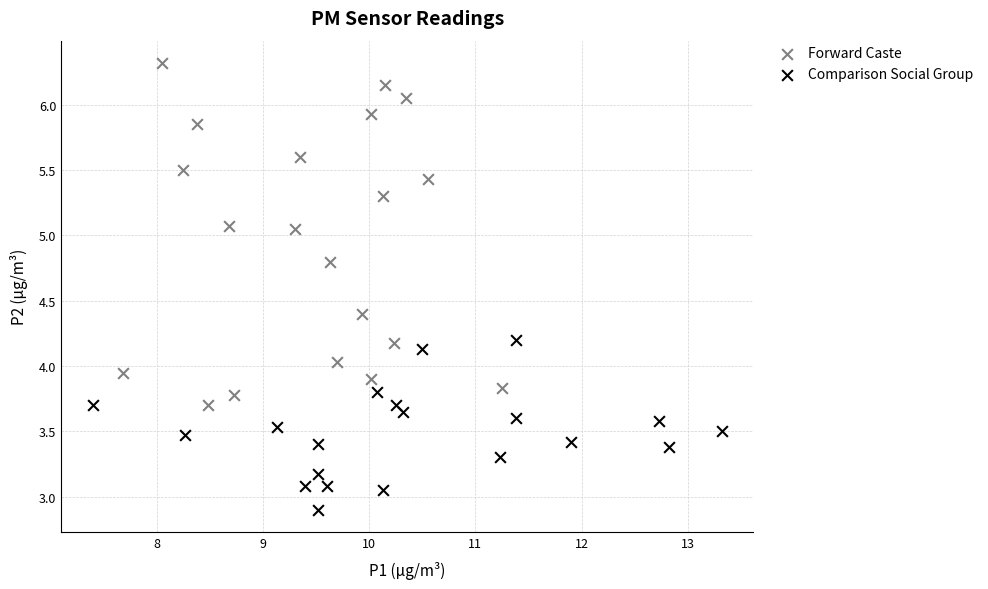

Which series has the widest spread of Y values?

Forward Caste